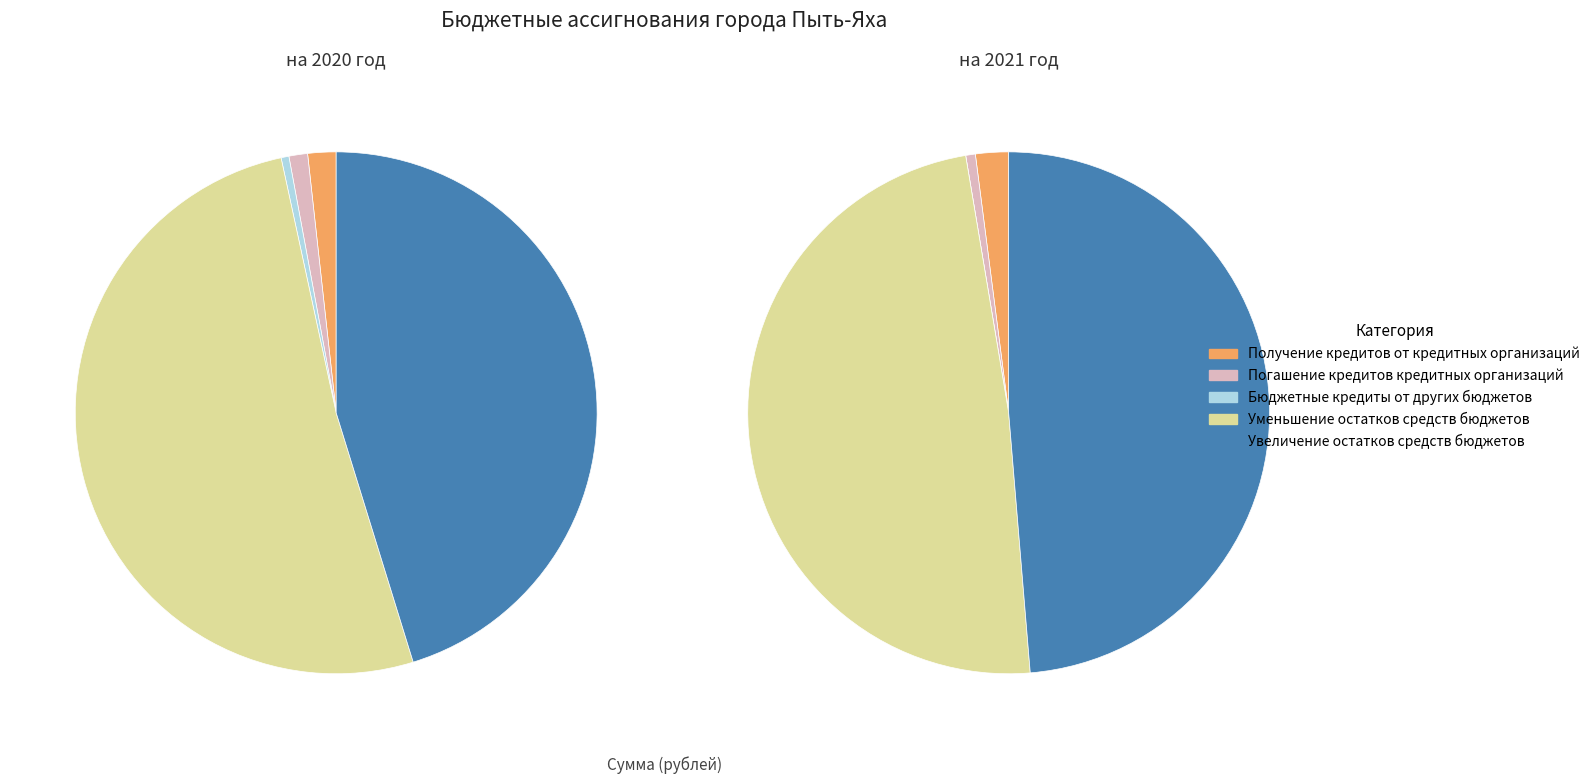

What is the largest slice in the pie chart?

Уменьшение остатков средств бюджетов